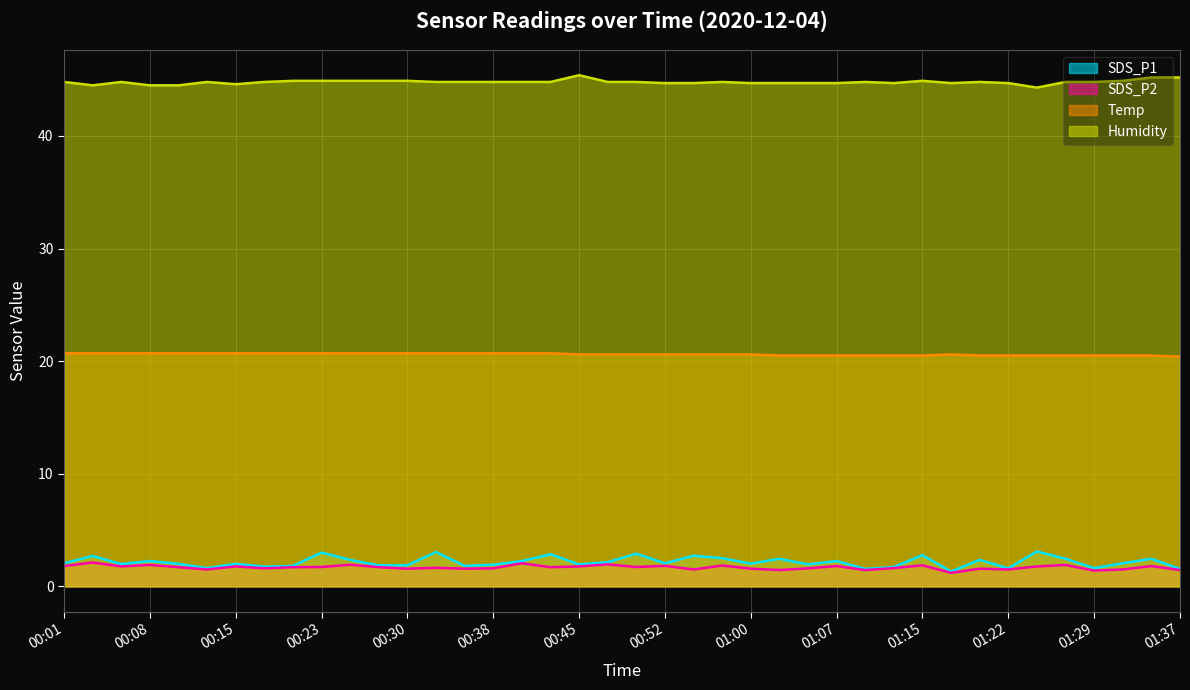

Reading left to right, extract all data points from this chart.

SDS_P1: 00:01=2.0	00:03=2.7	00:06=2.0	00:08=2.2	00:11=2.0	00:13=1.6	00:15=2.0	00:18=1.8	00:20=1.8	00:23=3.0	00:25=2.4	00:28=1.9	00:30=1.9	00:33=3.0	00:35=1.8	00:38=1.9	00:40=2.2	00:43=2.9	00:45=1.9	00:47=2.1	00:50=2.9	00:52=2.0	00:55=2.7	00:57=2.5	01:00=2.0	01:02=2.5	01:05=1.9	01:07=2.2	01:10=1.6	01:12=1.7	01:15=2.8	01:17=1.3	01:19=2.4	01:22=1.6	01:24=3.1	01:27=2.5	01:29=1.6	01:32=2.0	01:34=2.5	01:37=1.6
SDS_P2: 00:01=1.8	00:03=2.1	00:06=1.8	00:08=1.9	00:11=1.7	00:13=1.5	00:15=1.8	00:18=1.6	00:20=1.7	00:23=1.7	00:25=1.9	00:28=1.7	00:30=1.6	00:33=1.6	00:35=1.6	00:38=1.6	00:40=2.0	00:43=1.7	00:45=1.8	00:47=1.9	00:50=1.7	00:52=1.8	00:55=1.5	00:57=1.9	01:00=1.6	01:02=1.4	01:05=1.6	01:07=1.8	01:10=1.4	01:12=1.6	01:15=1.9	01:17=1.2	01:19=1.6	01:22=1.5	01:24=1.8	01:27=1.9	01:29=1.4	01:32=1.5	01:34=1.8	01:37=1.4
Temp: 00:01=20.7	00:03=20.7	00:06=20.7	00:08=20.7	00:11=20.7	00:13=20.7	00:15=20.7	00:18=20.7	00:20=20.7	00:23=20.7	00:25=20.7	00:28=20.7	00:30=20.7	00:33=20.7	00:35=20.7	00:38=20.7	00:40=20.7	00:43=20.7	00:45=20.6	00:47=20.6	00:50=20.6	00:52=20.6	00:55=20.6	00:57=20.6	01:00=20.6	01:02=20.5	01:05=20.5	01:07=20.5	01:10=20.5	01:12=20.5	01:15=20.5	01:17=20.6	01:19=20.5	01:22=20.5	01:24=20.5	01:27=20.5	01:29=20.5	01:32=20.5	01:34=20.5	01:37=20.4
Humidity: 00:01=44.8	00:03=44.5	00:06=44.8	00:08=44.5	00:11=44.5	00:13=44.8	00:15=44.6	00:18=44.8	00:20=44.9	00:23=44.9	00:25=44.9	00:28=44.9	00:30=44.9	00:33=44.8	00:35=44.8	00:38=44.8	00:40=44.8	00:43=44.8	00:45=45.4	00:47=44.8	00:50=44.8	00:52=44.7	00:55=44.7	00:57=44.8	01:00=44.7	01:02=44.7	01:05=44.7	01:07=44.7	01:10=44.8	01:12=44.7	01:15=44.9	01:17=44.7	01:19=44.8	01:22=44.7	01:24=44.3	01:27=44.8	01:29=44.8	01:32=44.9	01:34=45.2	01:37=45.2